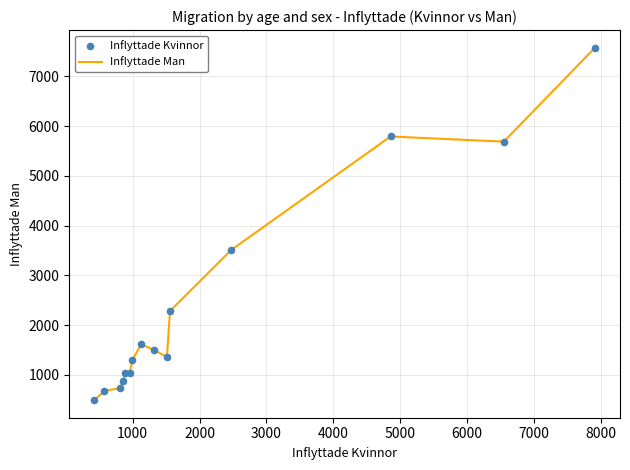

What is the difference between the maximum and minimum values?

7084